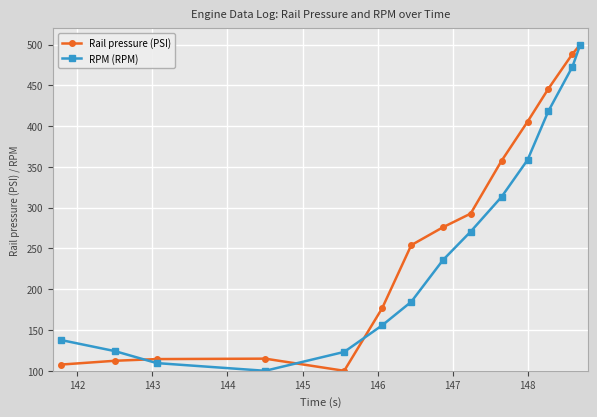

True or false: RPM (RPM) has more than 1 points higher than both neighbors.

False